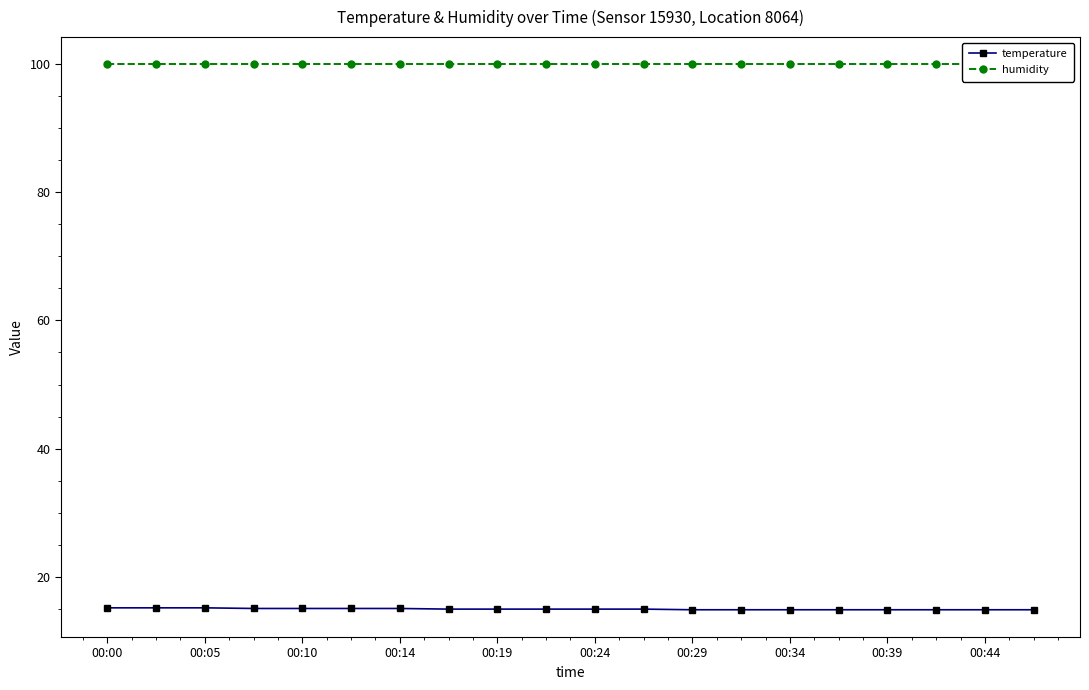

What is the highest value of the temperature series?

15.2